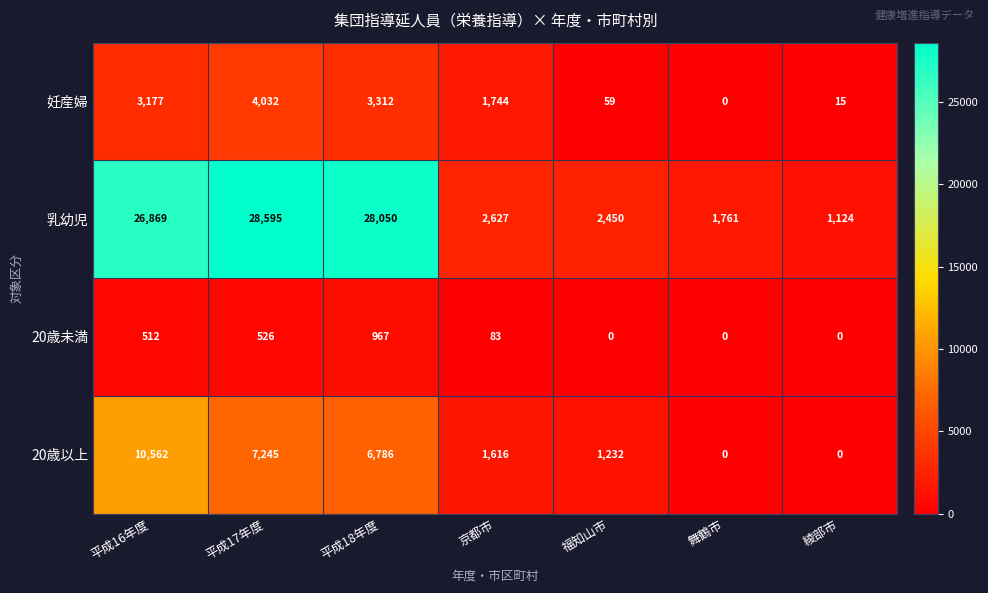

What is the difference between the maximum and second lowest values in the 乳幼児 series?

26834